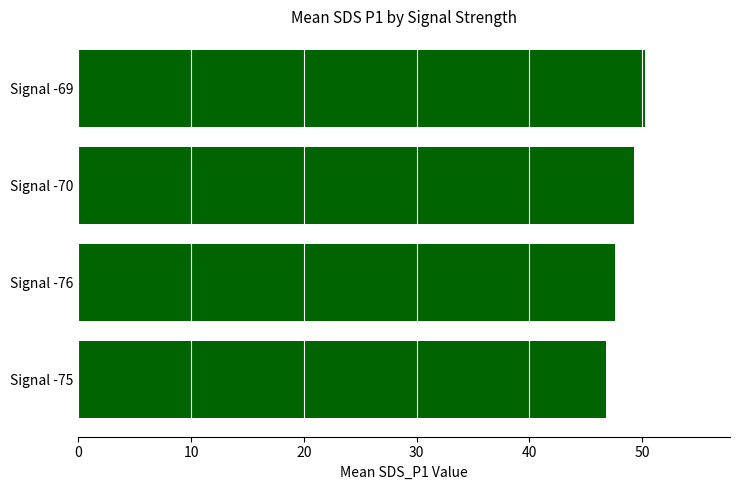

What is the difference between the second highest and minimum values?

2.4